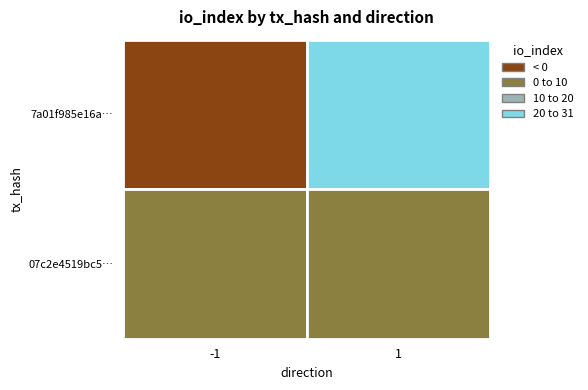

Between 0 and 1, which series saw the biggest shift?

7a01f985e16aa5b5613d19924d1f2911707af2f